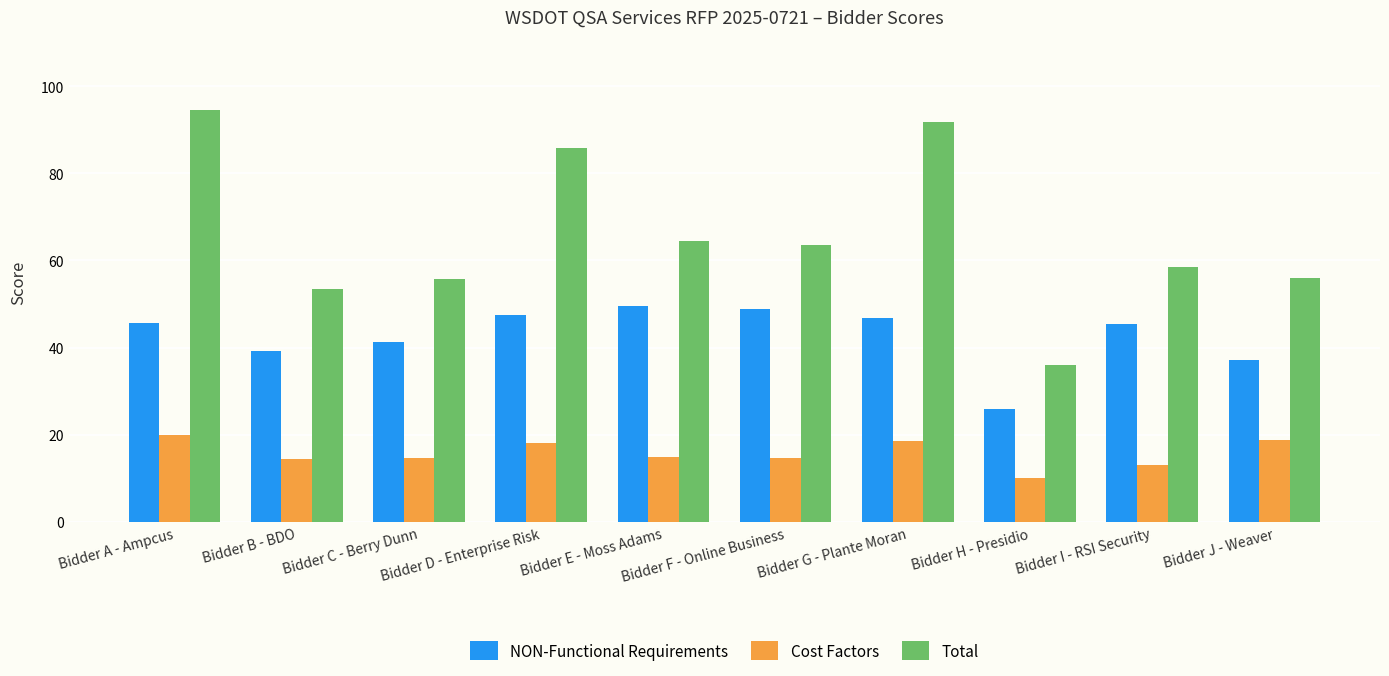

Which series changed the most between Bidder C - Berry Dunn and Bidder F - Online Business?

Total